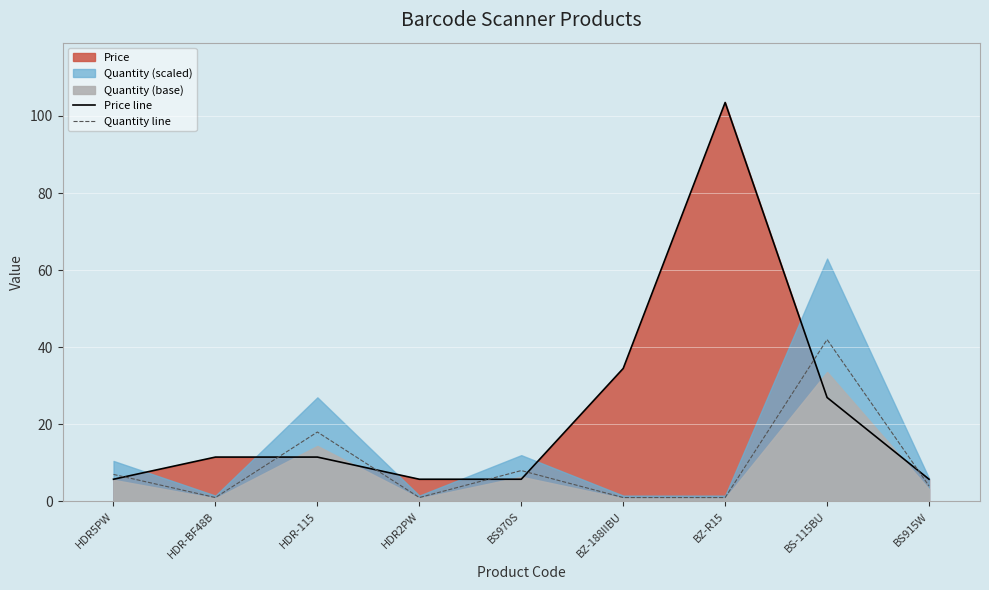

How many times do Price line and Quantity line cross each other?

7